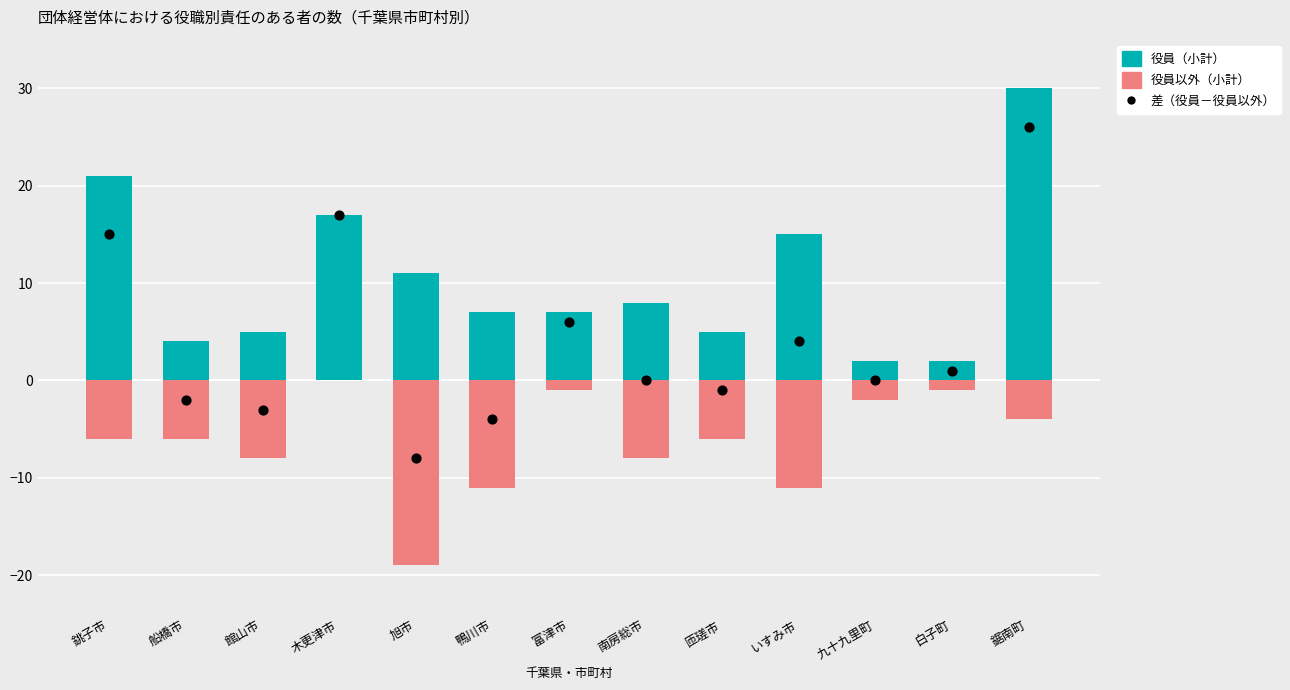

Which series has the largest Y range (max minus min)?

差（役員－役員以外）